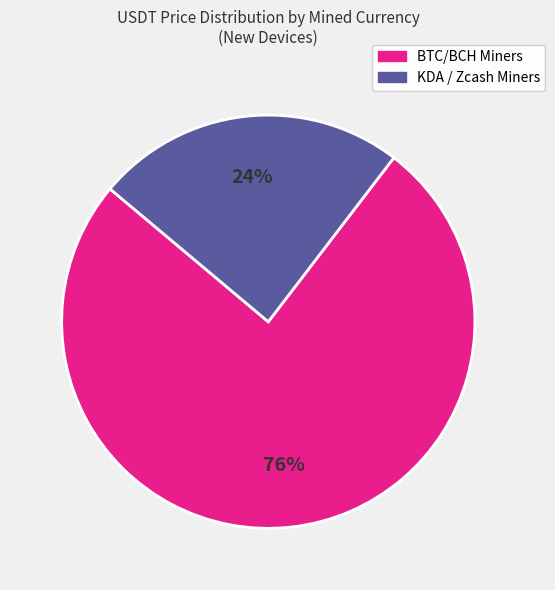

How many segments does this pie chart have?

2